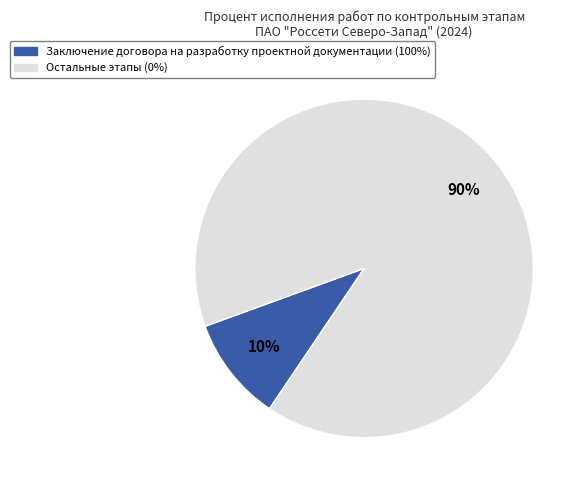

To the nearest percent, what is the difference between the largest and smallest slice percentages?

80%